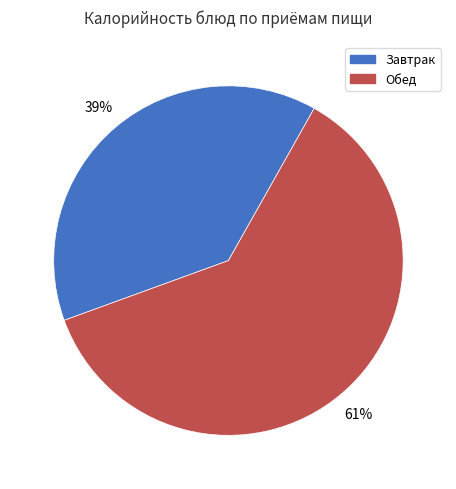

How many slices are in this pie chart?

2